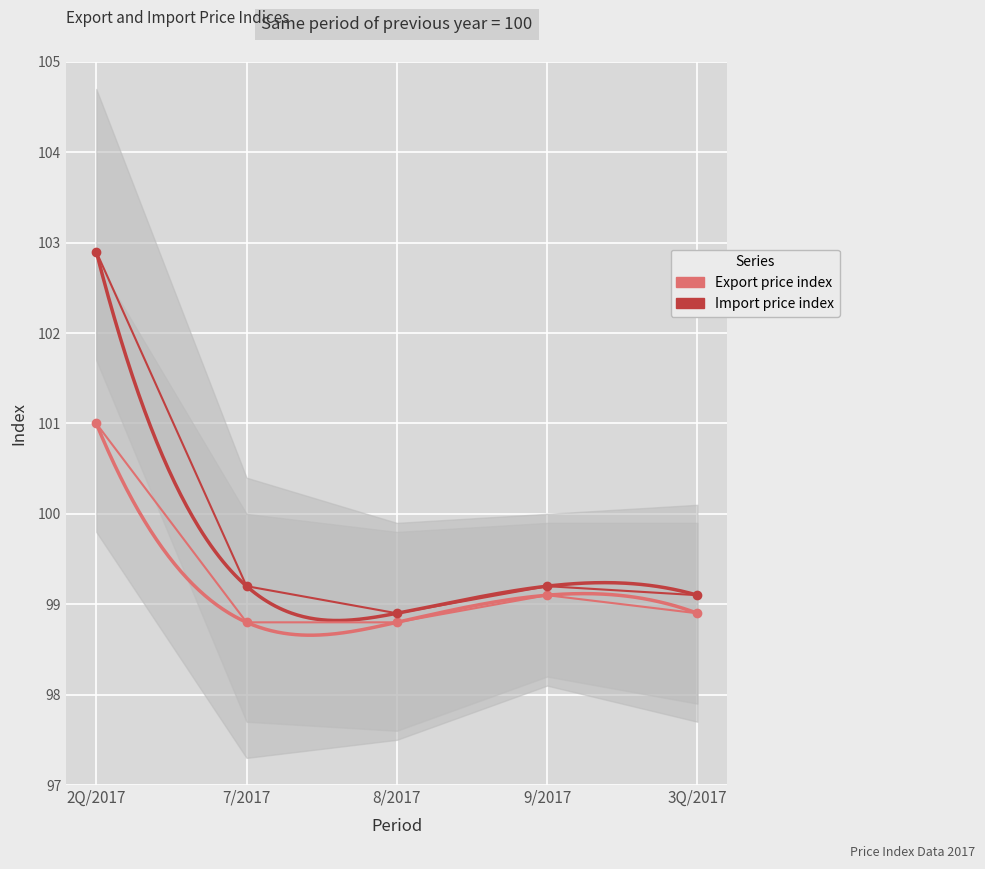

True or false: Export price index and Import price index cross at least once.

False